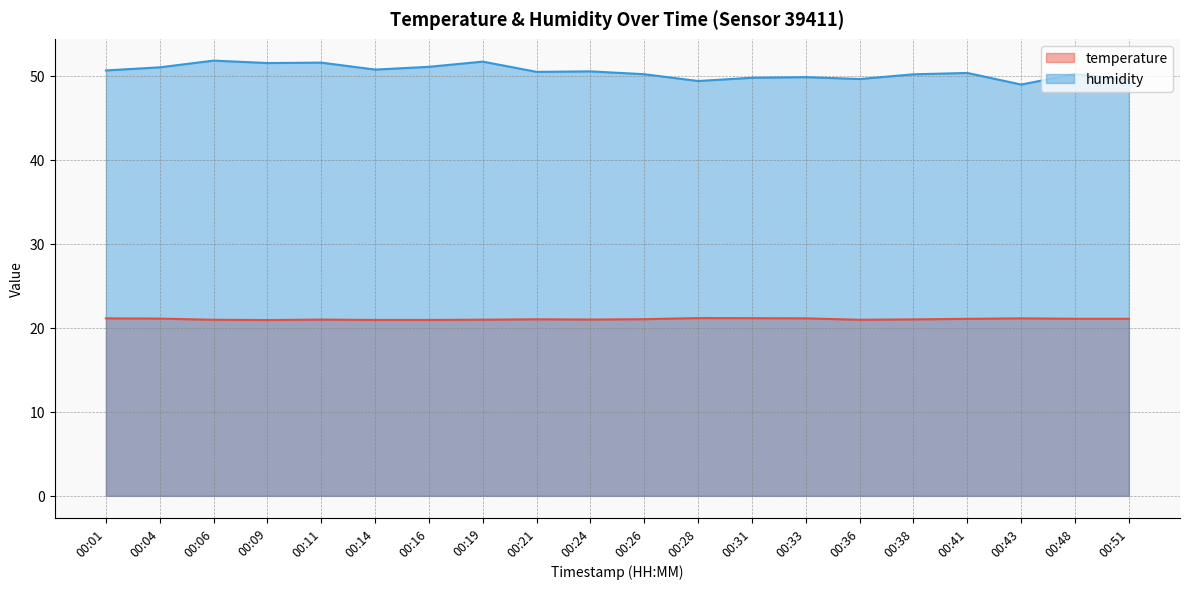

How many values in the temperature series are below 21?

8